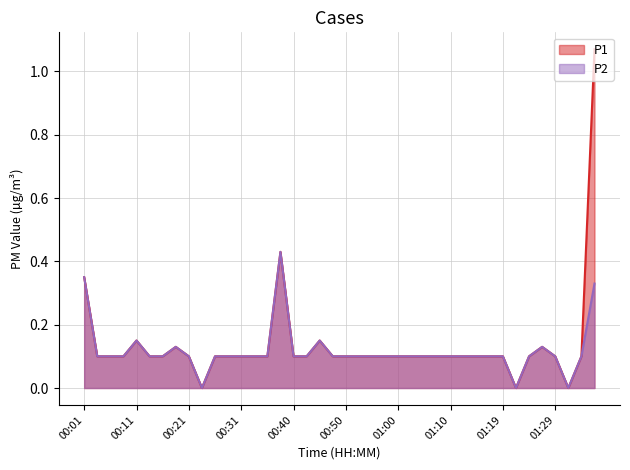

Reading left to right, list all the values displayed in this chart.

P1: 00:01=0.3	00:04=0.1	00:06=0.1	00:08=0.1	00:11=0.1	00:13=0.1	00:16=0.1	00:18=0.1	00:21=0.1	00:23=0.0	00:26=0.1	00:28=0.1	00:31=0.1	00:33=0.1	00:36=0.1	00:38=0.4	00:40=0.1	00:43=0.1	00:45=0.1	00:48=0.1	00:50=0.1	00:53=0.1	00:55=0.1	00:57=0.1	01:00=0.1	01:02=0.1	01:05=0.1	01:07=0.1	01:10=0.1	01:12=0.1	01:14=0.1	01:17=0.1	01:19=0.1	01:22=0.0	01:24=0.1	01:27=0.1	01:29=0.1	01:31=0.0	01:34=0.1	01:36=1.1
P2: 00:01=0.3	00:04=0.1	00:06=0.1	00:08=0.1	00:11=0.1	00:13=0.1	00:16=0.1	00:18=0.1	00:21=0.1	00:23=0.0	00:26=0.1	00:28=0.1	00:31=0.1	00:33=0.1	00:36=0.1	00:38=0.4	00:40=0.1	00:43=0.1	00:45=0.1	00:48=0.1	00:50=0.1	00:53=0.1	00:55=0.1	00:57=0.1	01:00=0.1	01:02=0.1	01:05=0.1	01:07=0.1	01:10=0.1	01:12=0.1	01:14=0.1	01:17=0.1	01:19=0.1	01:22=0.0	01:24=0.1	01:27=0.1	01:29=0.1	01:31=0.0	01:34=0.1	01:36=0.3